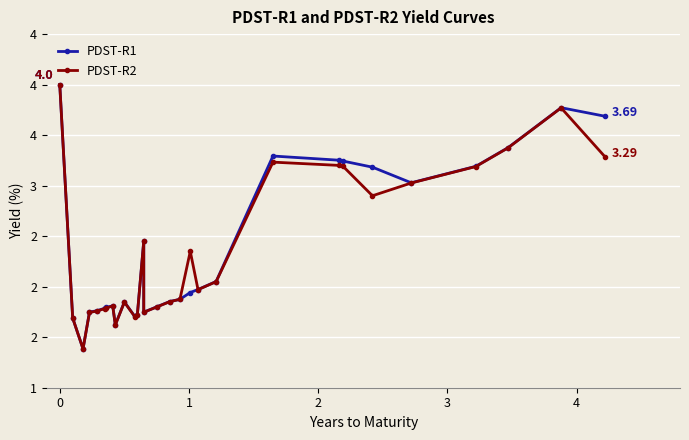

How many lines are shown in the chart?

2